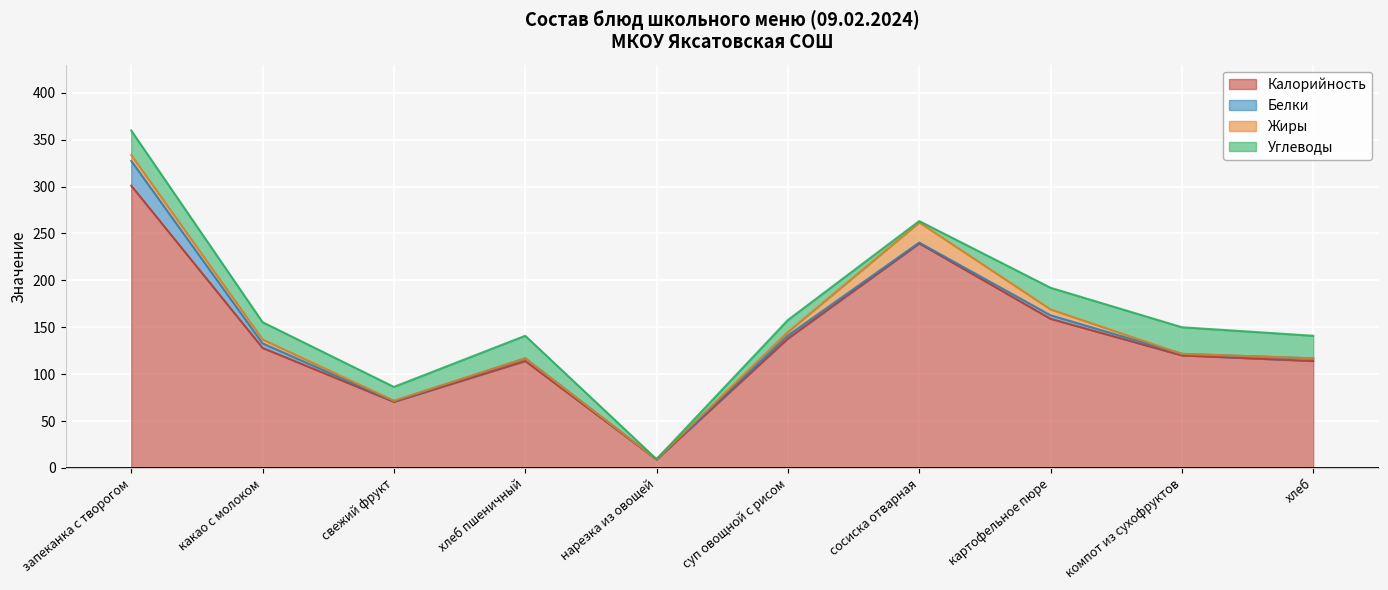

Where is the first local minimum for Белки?

свежий фрукт